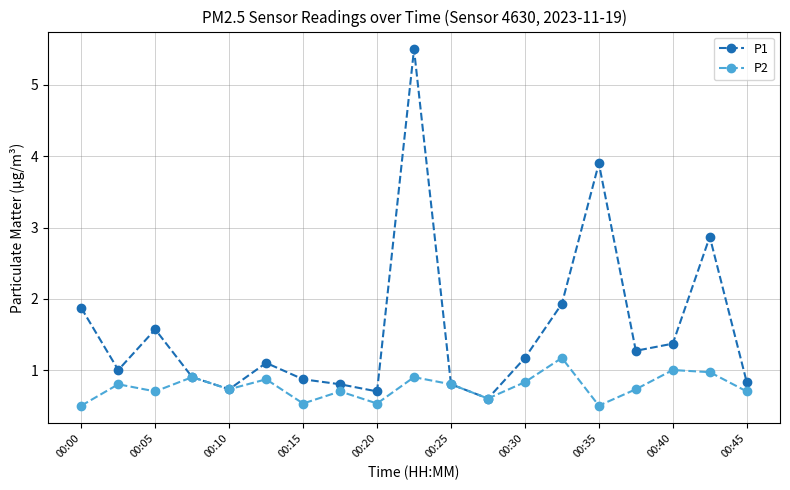

What is the smallest value displayed?

0.5